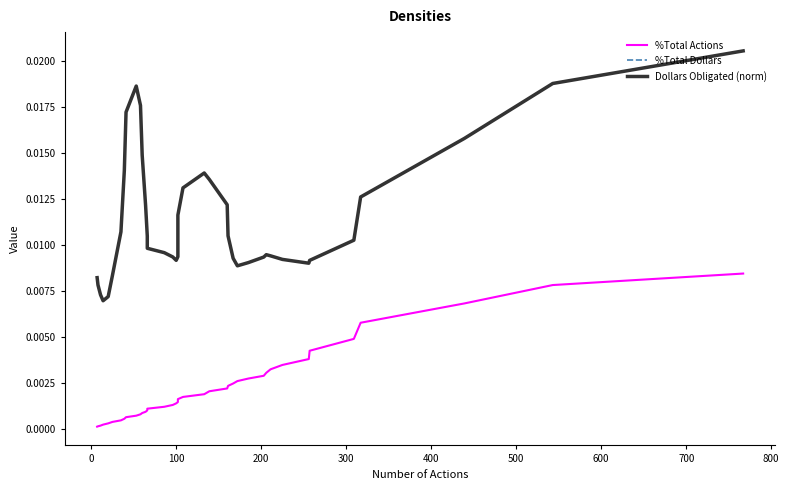

At how many categories does at least one series exceed 0?

40